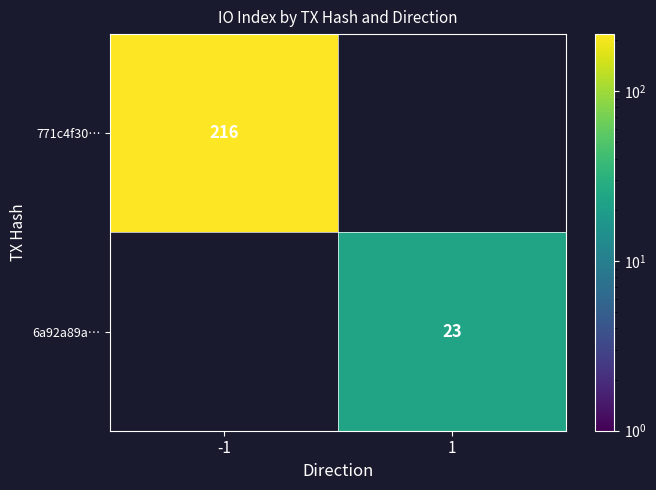

Is the value of 771c4f30… at -1 greater than the value of 6a92a89a… at 1?

Yes